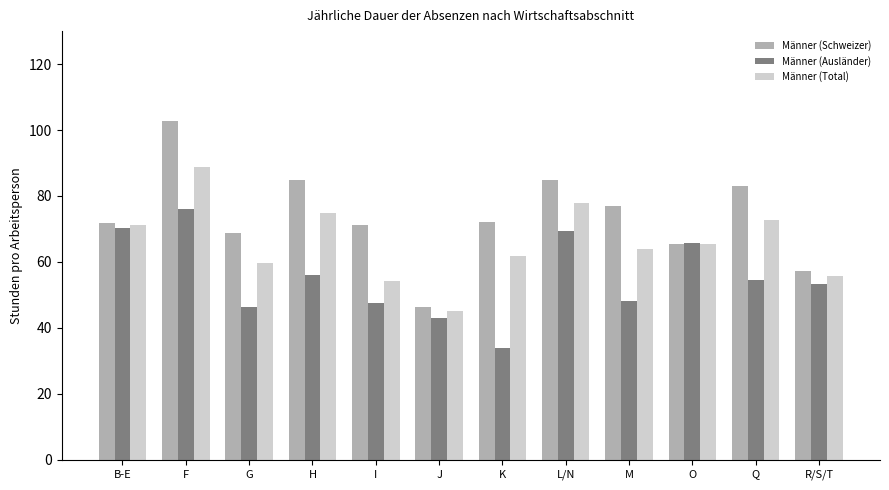

What is the label of the 6th bar from the left?

J